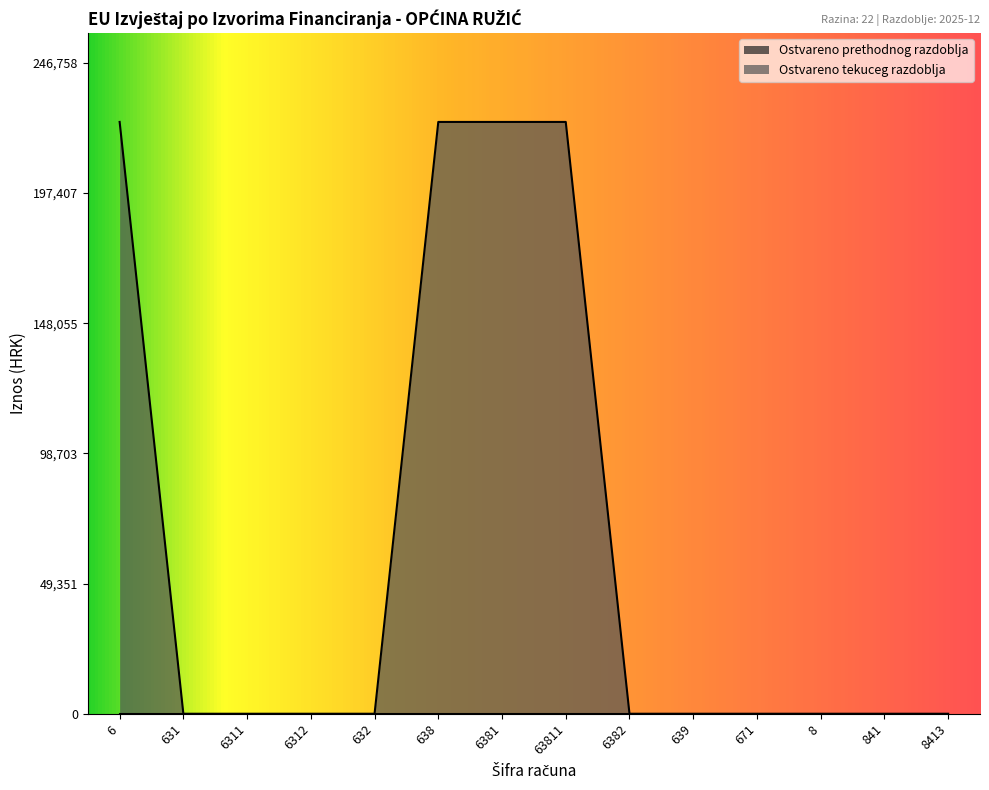

Where is the data nearest to the value 112163?

631